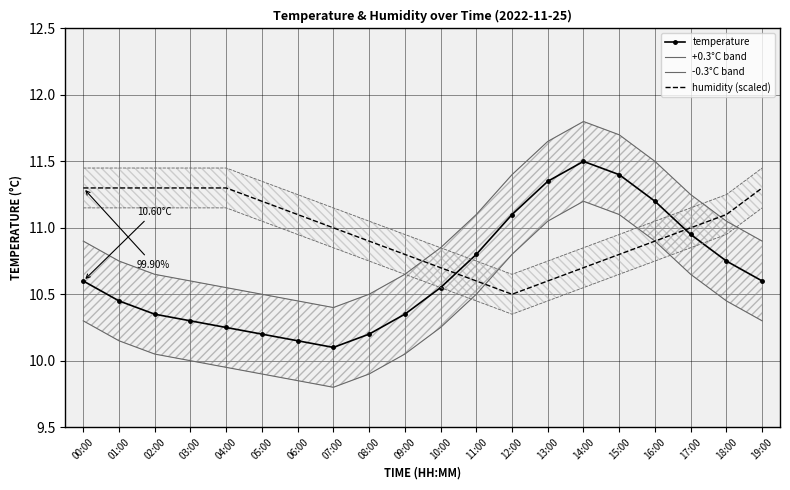

Between 10:00 and 16:00, which series saw the biggest shift?

temperature